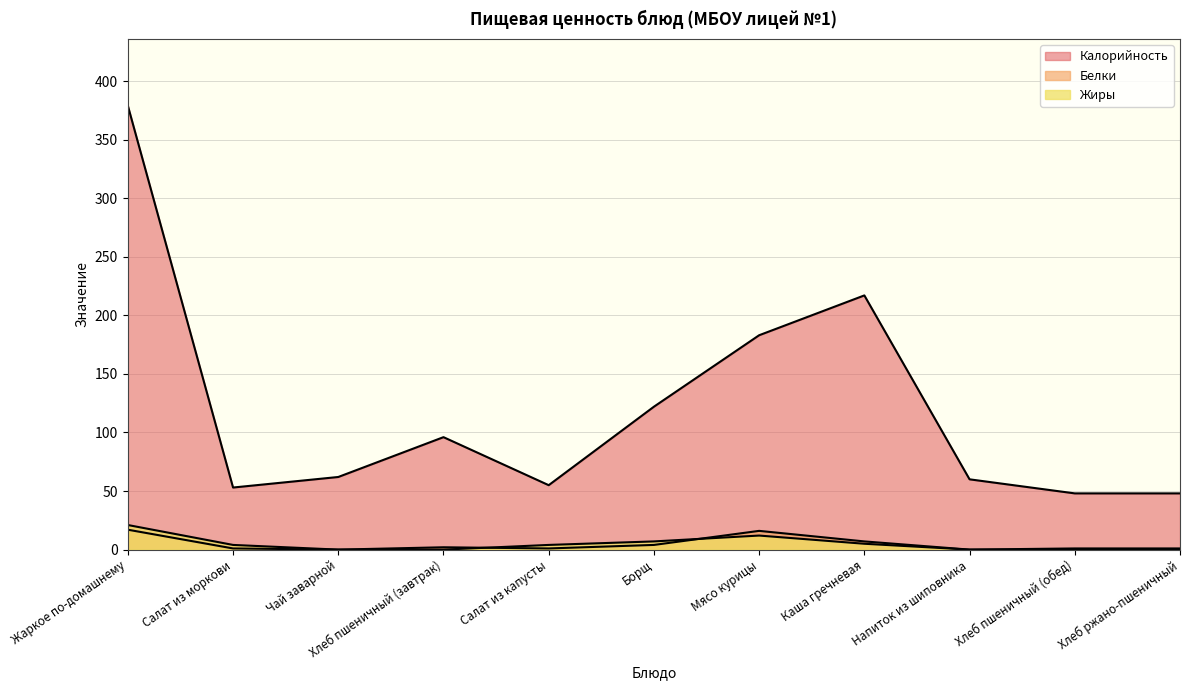

List the series in order of their peak value, highest first.

Калорийность, Жиры, Белки